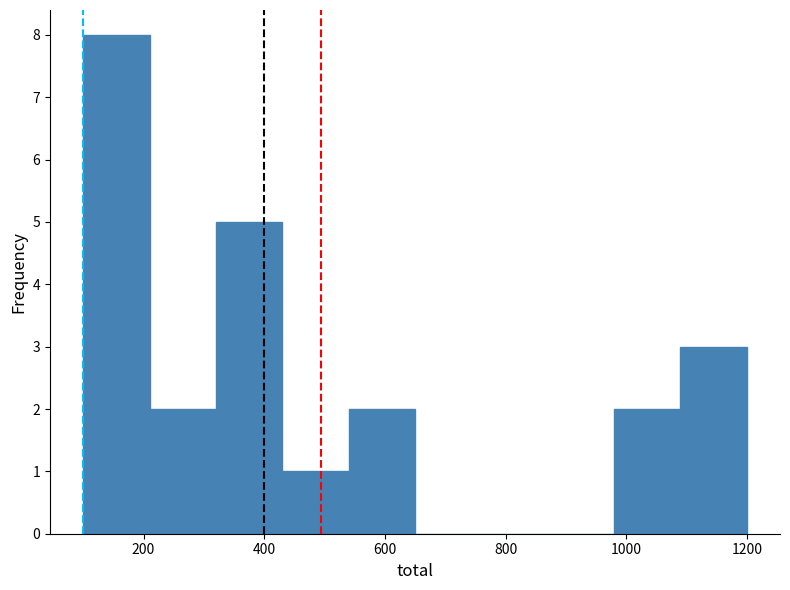

Reading left to right, transcribe this chart: for each bar, give the range it covers on the x-axis and its height. Neither the bar edges nor the heights are printed on the chart, so give them approximately, as read against the axes.

100 to 210: 8
210 to 320: 2
320 to 430: 5
430 to 540: 1
540 to 650: 2
650 to 760: 0
760 to 870: 0
870 to 980: 0
980 to 1090: 2
1090 to 1200: 3